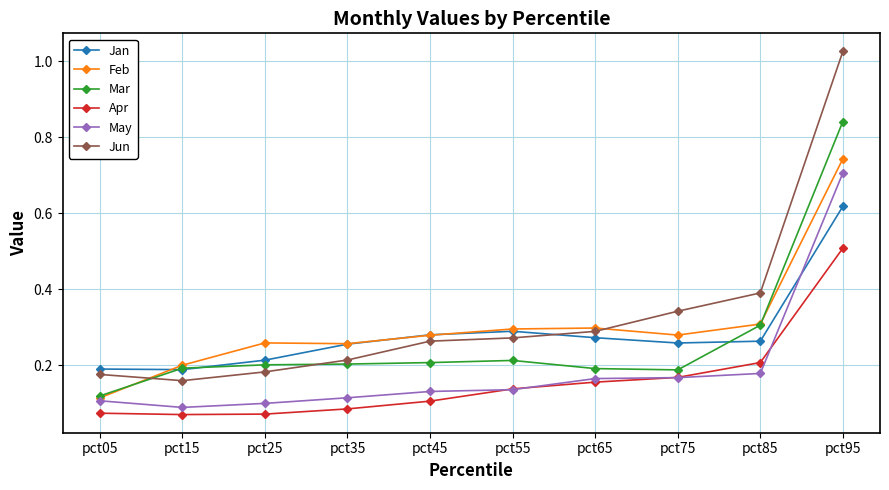

At how many categories does at least one series exceed 0?

10